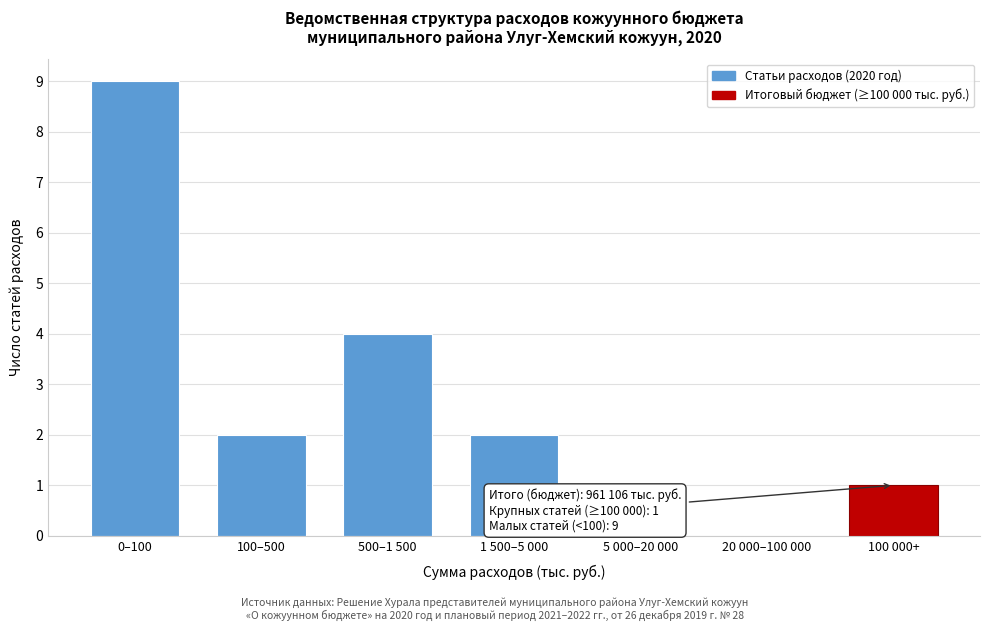

Reading right to left, list all the values displayed in this chart.

100 000+=1	20 000–100 000=0	5 000–20 000=0	1 500–5 000=2	500–1 500=4	100–500=2	0–100=9